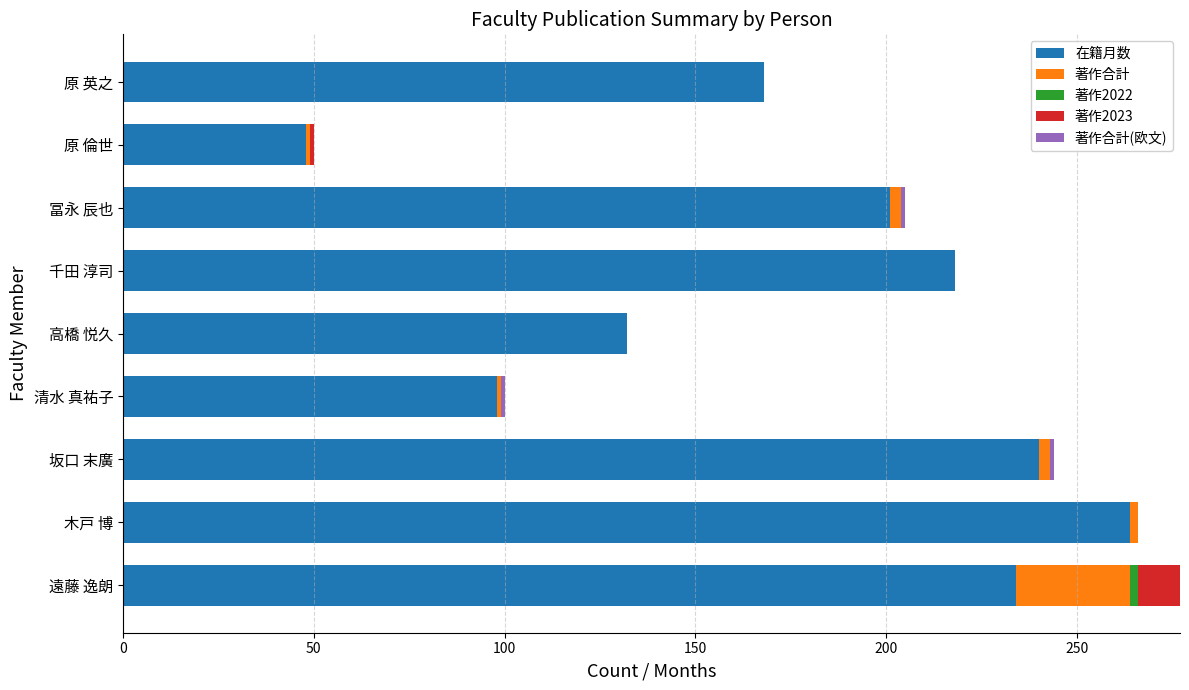

Which category has the highest value in the 在籍月数 series?

木戸 博